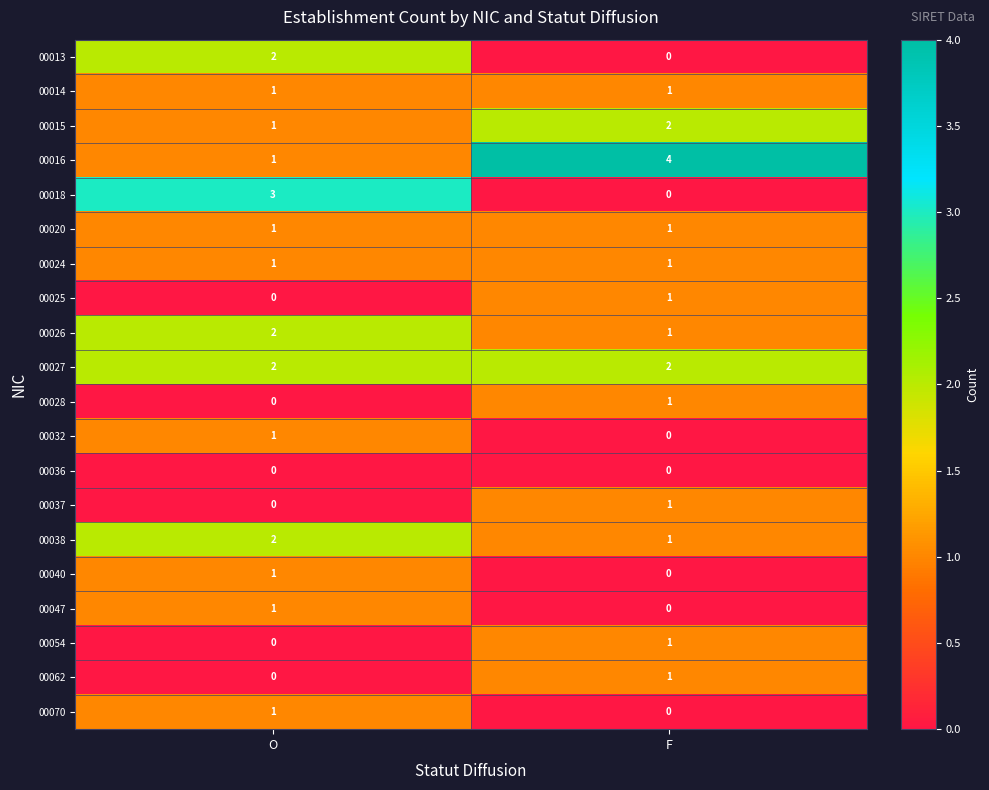

List the labels in order of 00026 value, largest first.

O, F